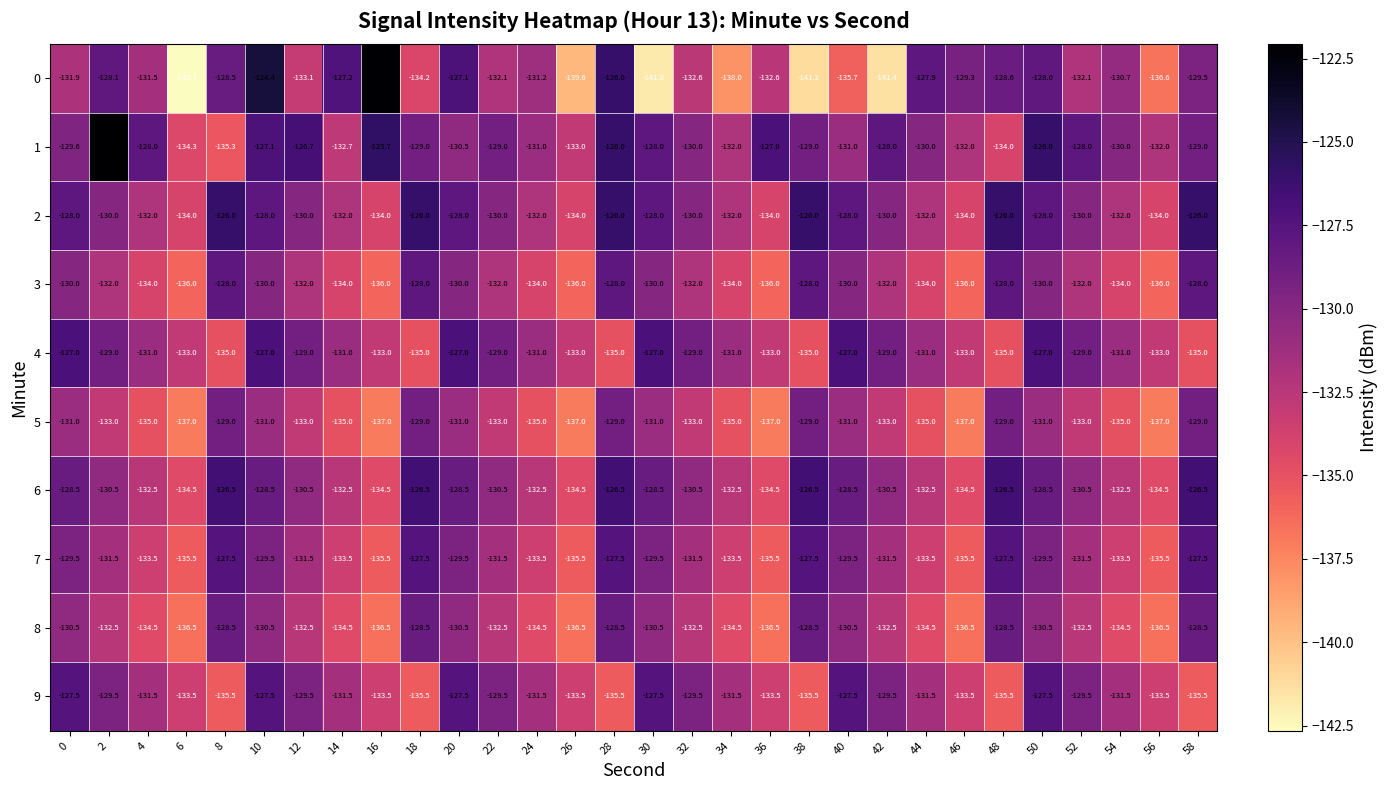

What is the difference between the highest and lowest values at 12?

6.4